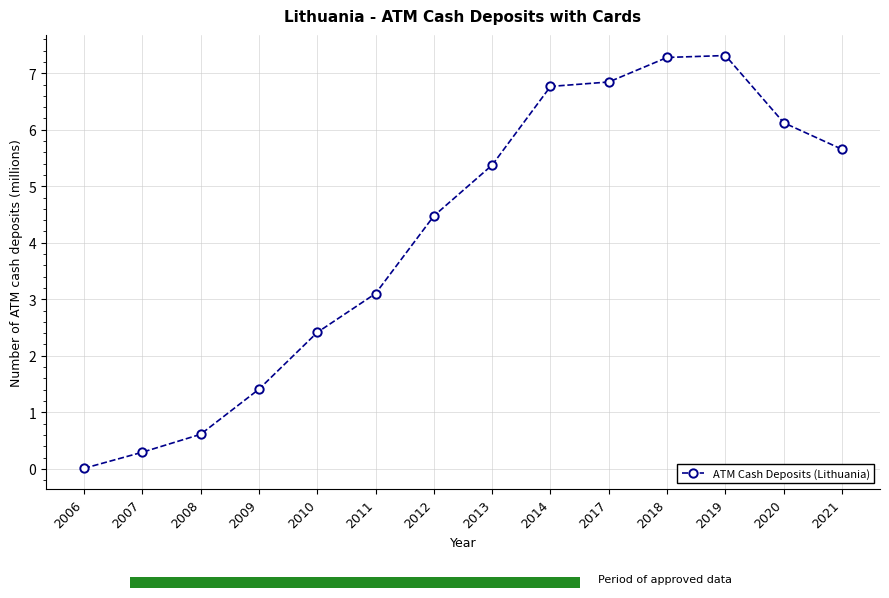

What is the maximum value shown in the chart?

7.3